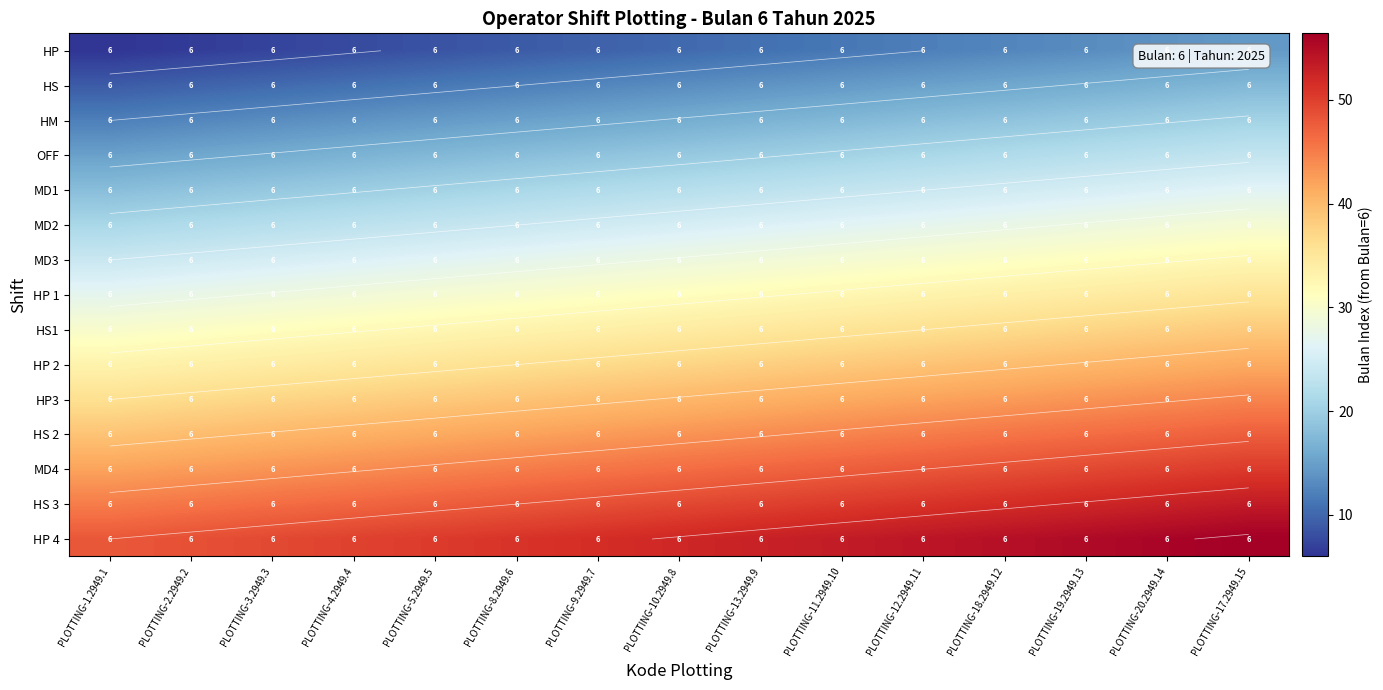

At which category is the sum across all series the highest?

PLOTTING-17.2949.15